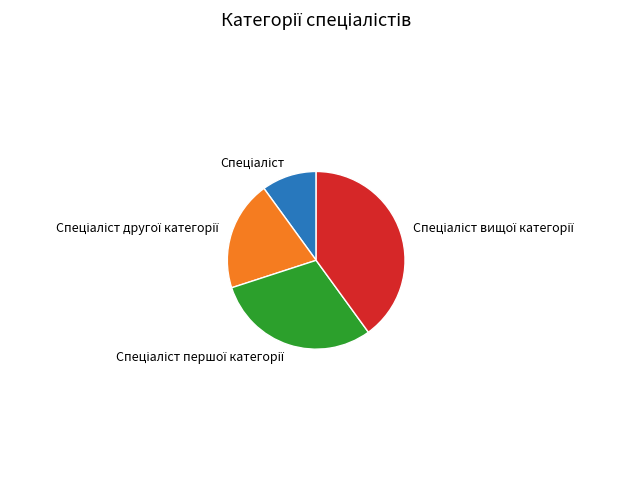

Is there a majority slice in this chart?

No